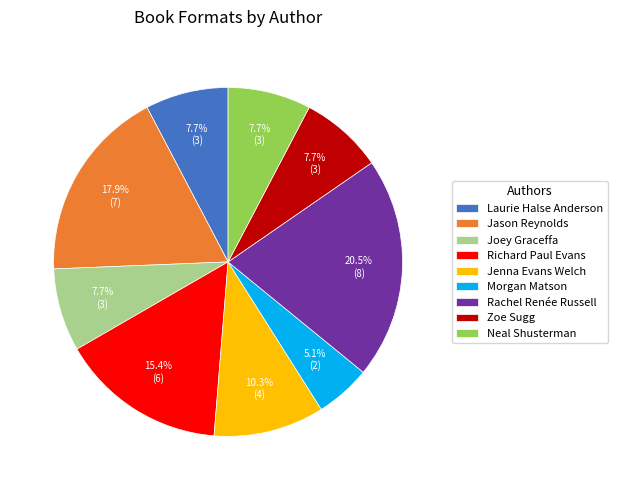

What percentage is the Jenna Evans Welch slice, to the nearest percent?

10%